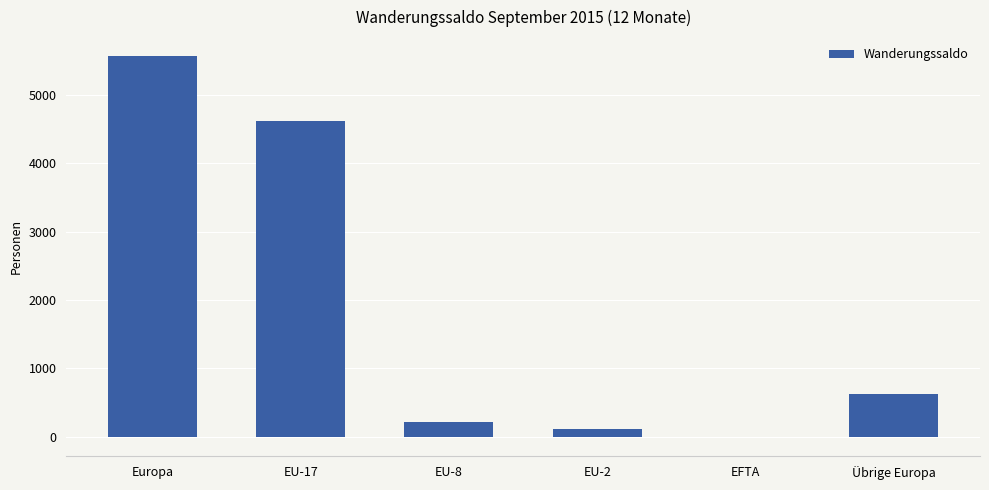

What is the ratio of the value at Europa to the value at Übrige Europa?

8.9